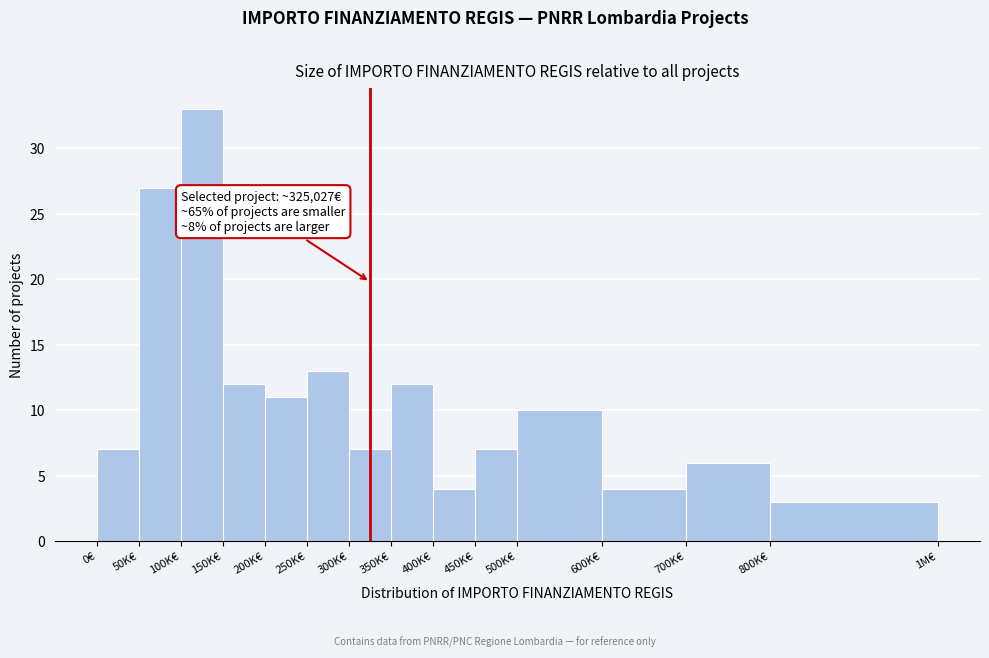

Reading left to right, transcribe all the data shown in this chart.

0€=7	50K€=27	100K€=33	150K€=12	200K€=11	250K€=13	300K€=7	350K€=12	400K€=4	450K€=7	500K€=10	600K€=4	700K€=6	800K€=3